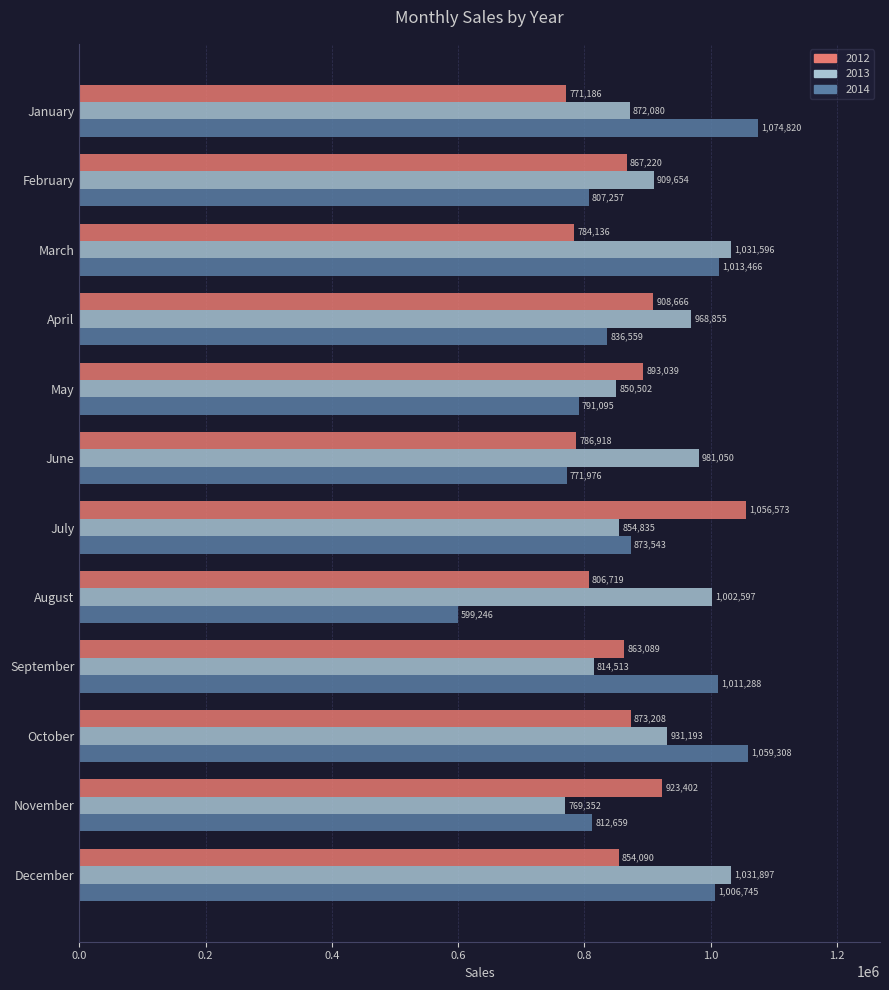

What are all the series names shown in the legend?

2012, 2013, 2014